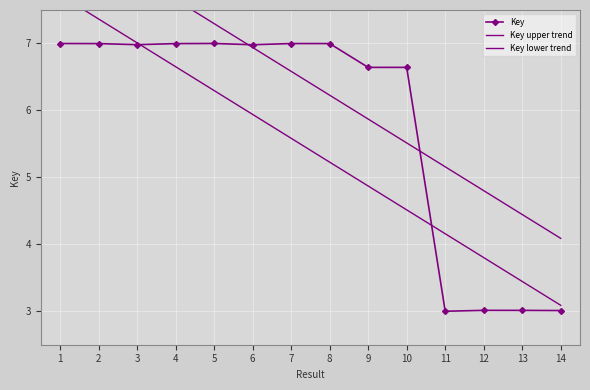

At which label is Key upper trend closest to 6?

9